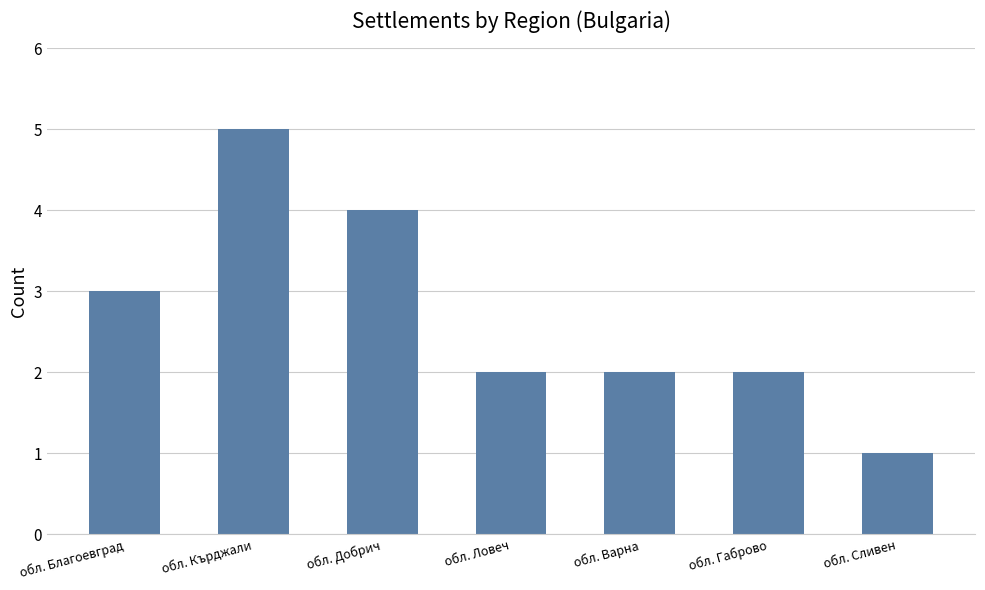

What is the difference between the maximum and minimum values?

4